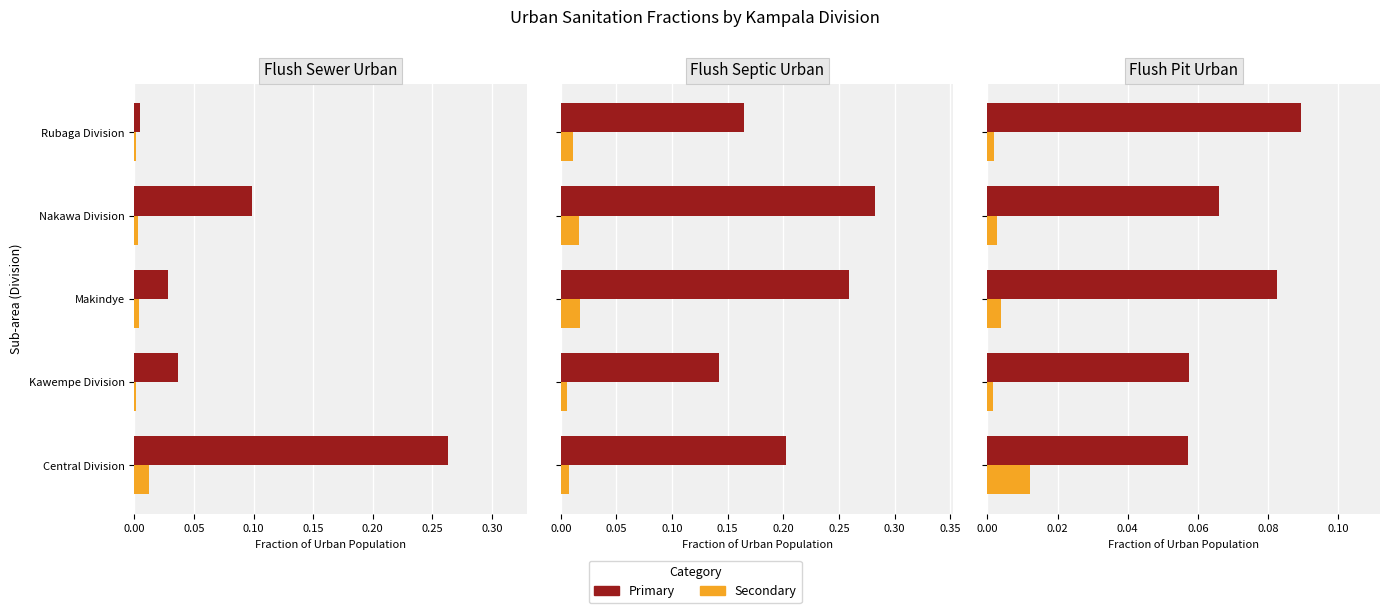

What is the value of the Primary (4°C equiv.) bar at the 5th from the left?

0.1